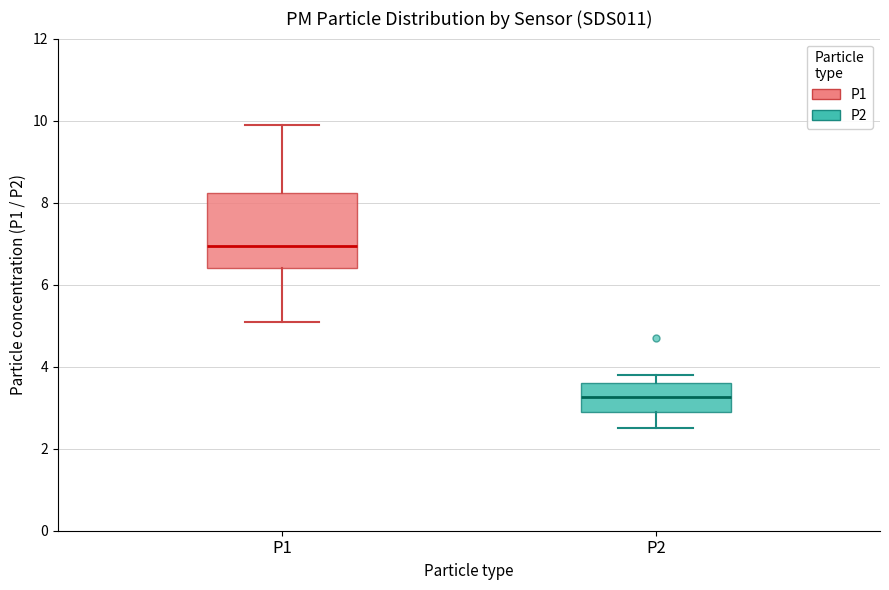

Reading left to right, read every box against the y-axis: the position of its median line, the range the box covers, and the ends of its whiskers. The values are not printed on the chart, so give them approximately, as read against the axis.

P1: median 7.0, box 6.4 to 8.2, whiskers 5.2 to 10.0
P2: median 3.2, box 3.0 to 3.6, whiskers 2.6 to 3.8